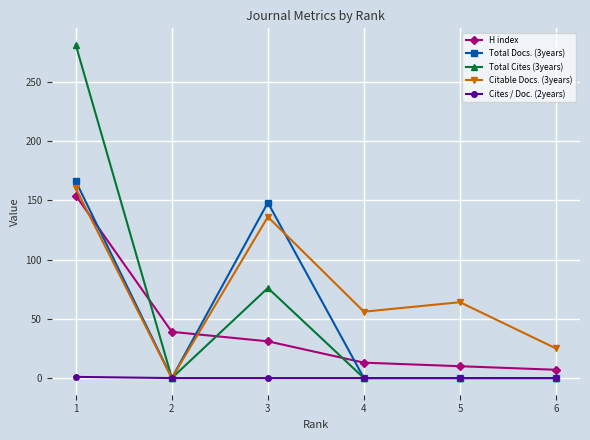

Between which two adjacent categories do H index and Total Cites (3years) first intersect?

1 and 2